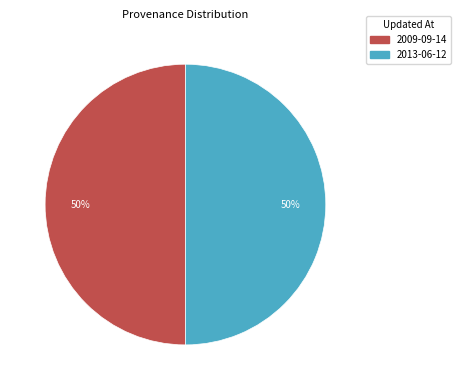

How many segments does this pie chart have?

2